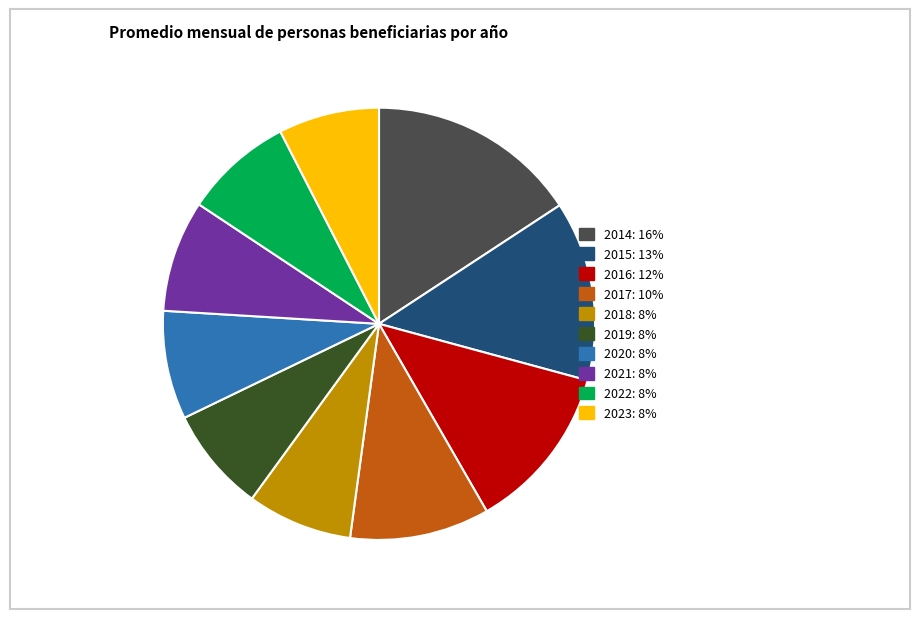

The 2018 slice represents 18% of the pie. True or false?

False